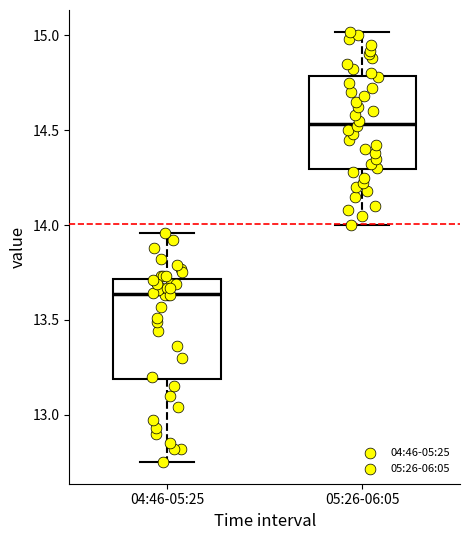

Where does the upper whisker of the box for 04:46-05:25 end on the y-axis? The values are not printed on the chart, so give them approximately, as read against the axis.

13.95